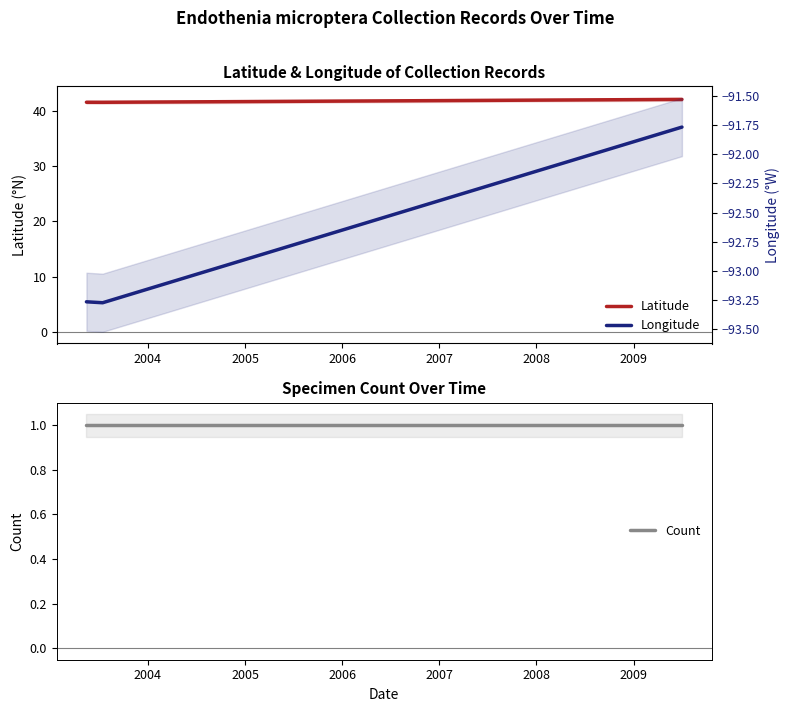

What is the difference between the highest and lowest values at 2004?

134.8